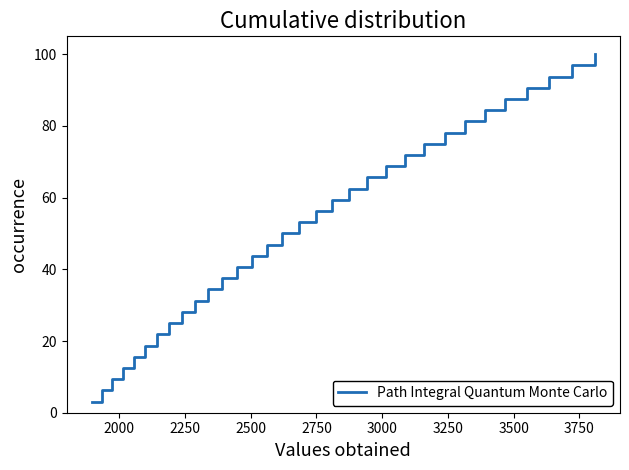

What is the greatest value displayed?

100.0